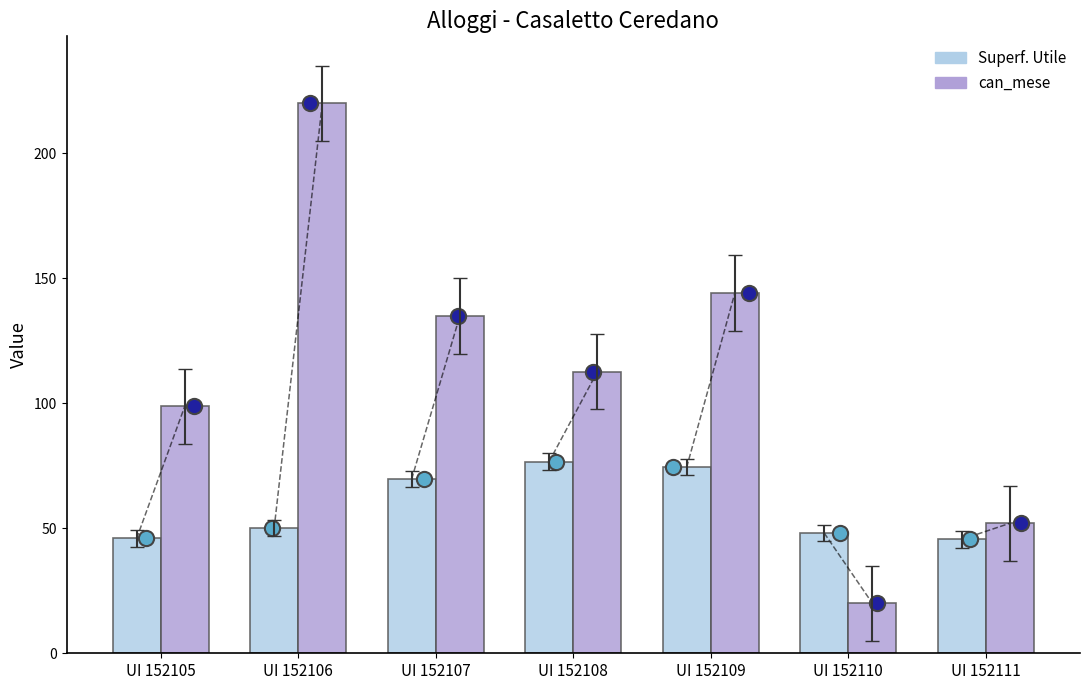

Which series has the widest spread of Y values?

can_mese